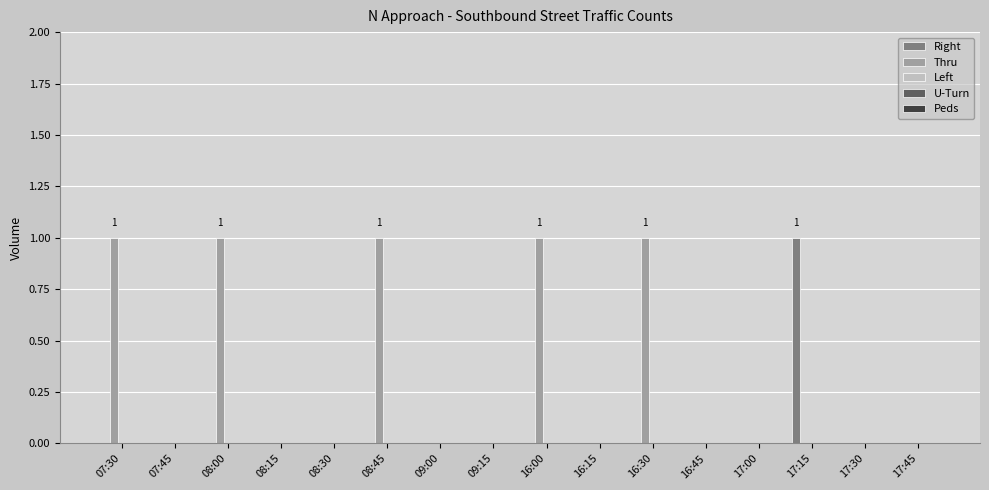

Is it true that Right equals 1 at 17:00?

False